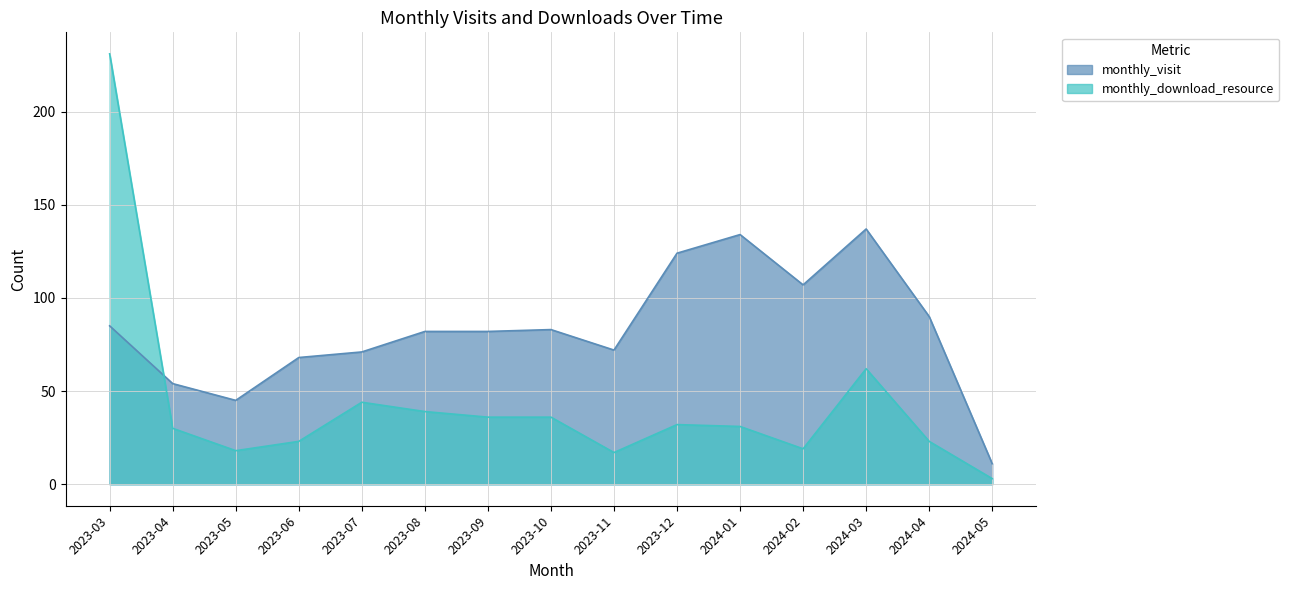

The monthly_download_resource series shows 17 at 2023-11. True or false?

True